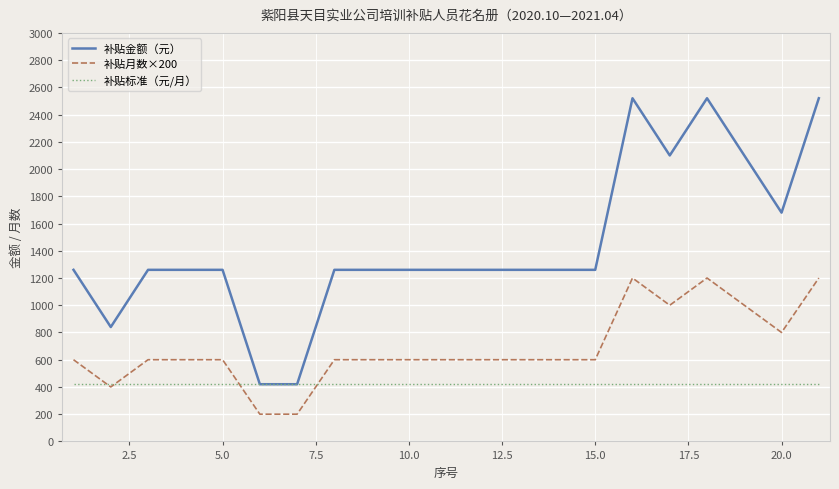

What is the minimum value shown in the chart?

200